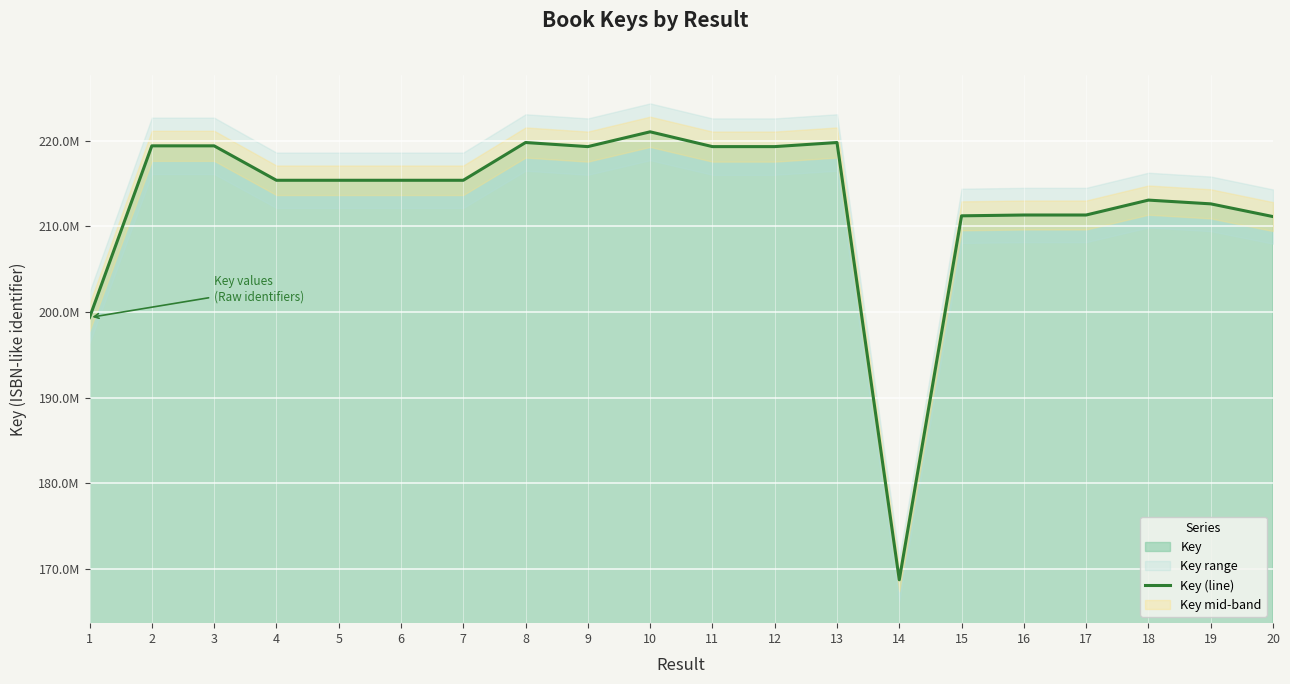

Reading left to right, transcribe all the data shown in this chart.

199365547	219398936	219399062	215380114	215380072	215380154	215380319	219786424	219308612	221035670	219308696	219308654	219786357	168752086	211230901	211325895	211326019	213065289	212628179	211142471